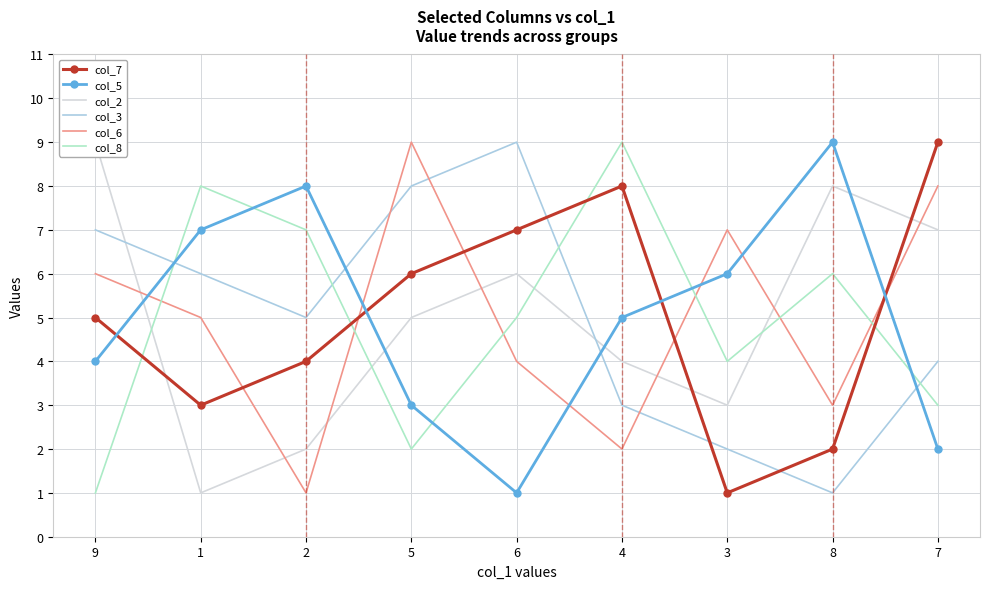

True or false: col_6 has a value of 3 at 7.

False